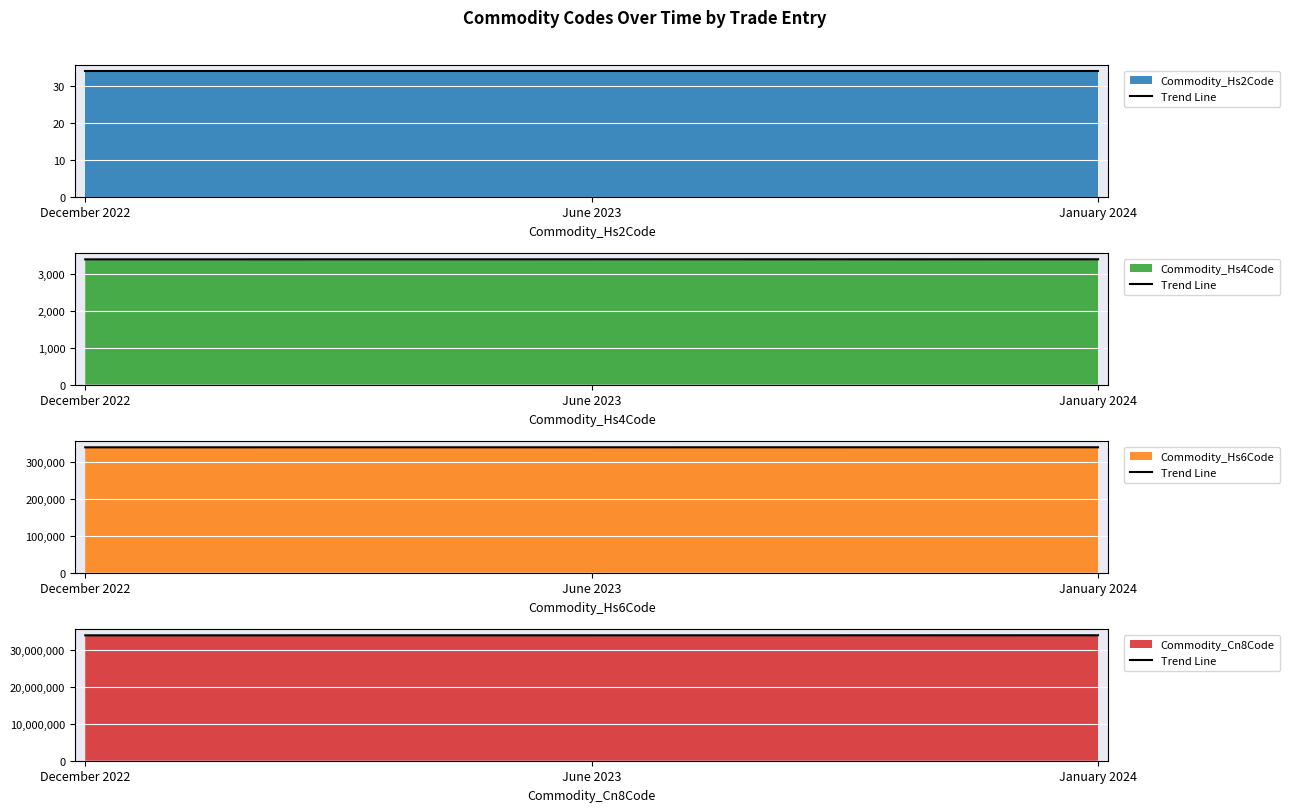

Approximately how many times larger is the value at December 2022 compared to January 2024?

1.0